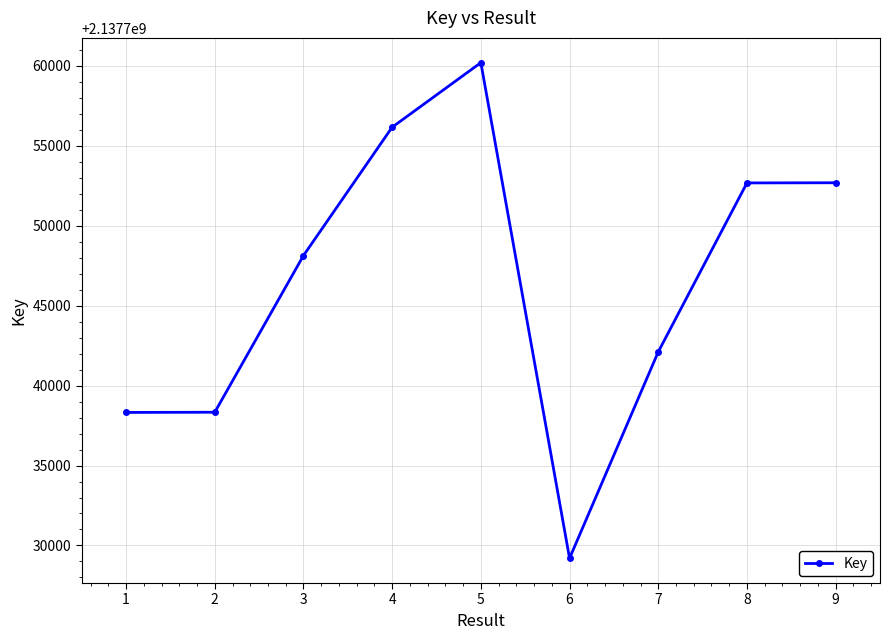

Where is the first local maximum?

5